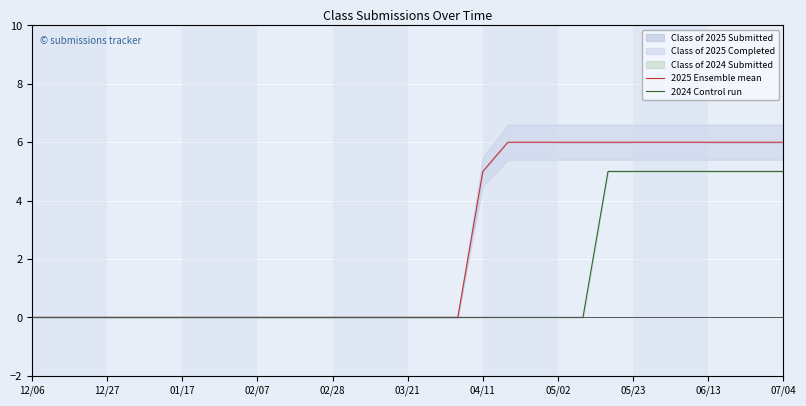

The 2024 Control run series shows 3 at 05/23. True or false?

False